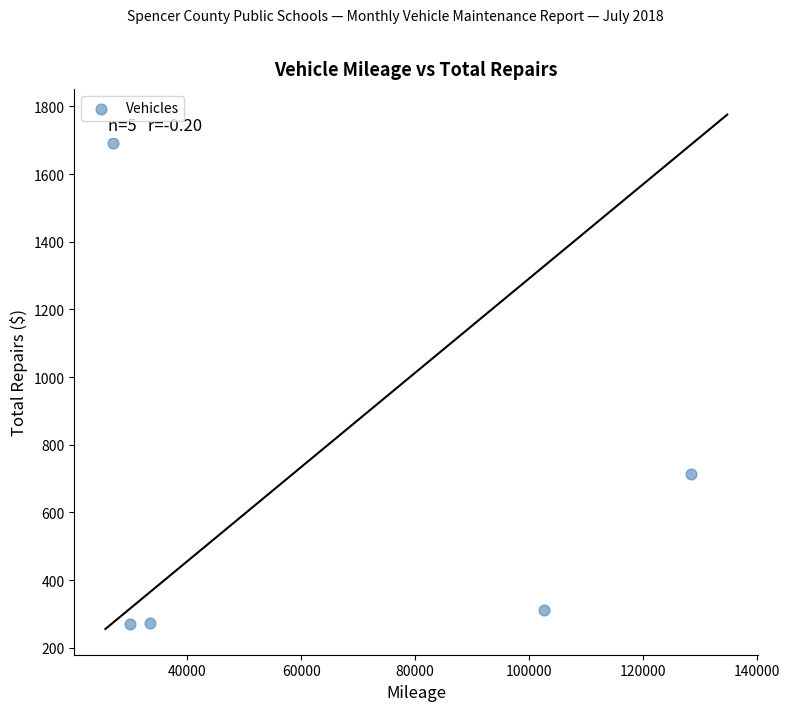

What is the range of Y values (max minus min)?

1422